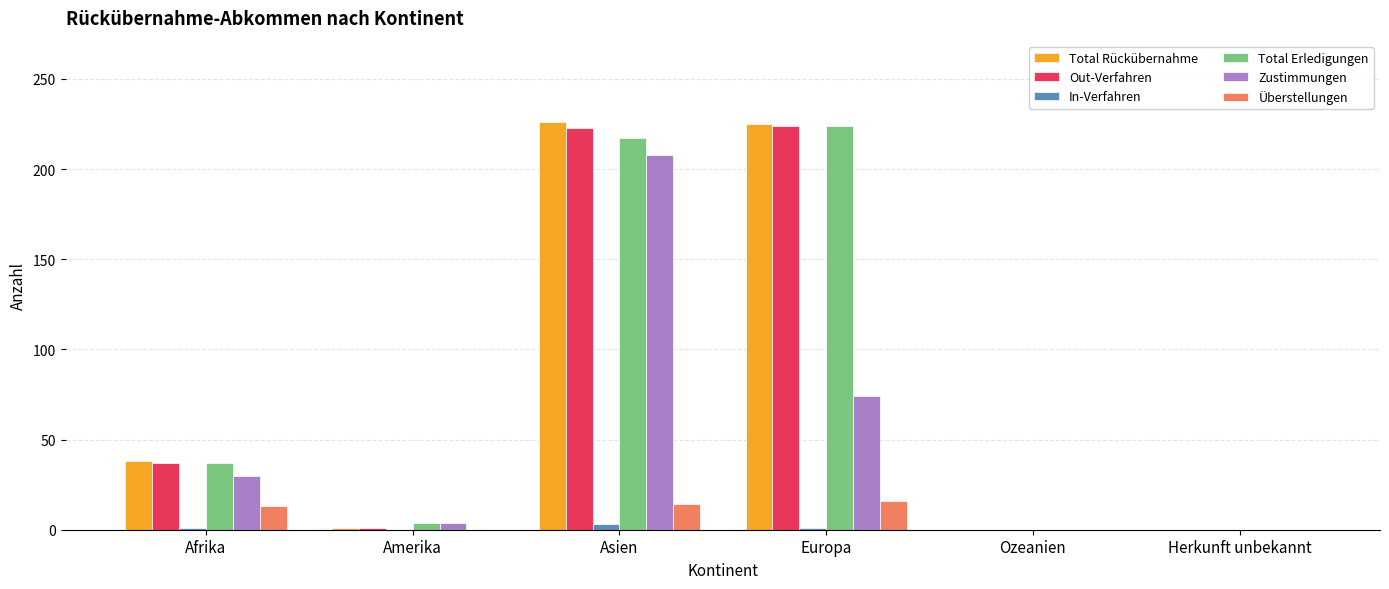

Where is Zustimmungen nearest to the value 104?

Europa